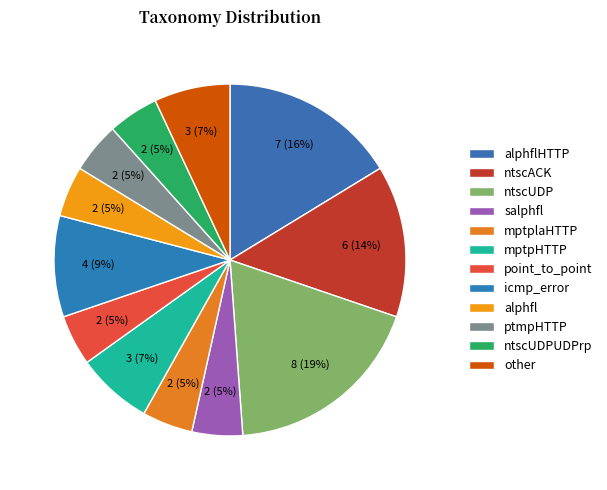

How many slices are in this pie chart?

12